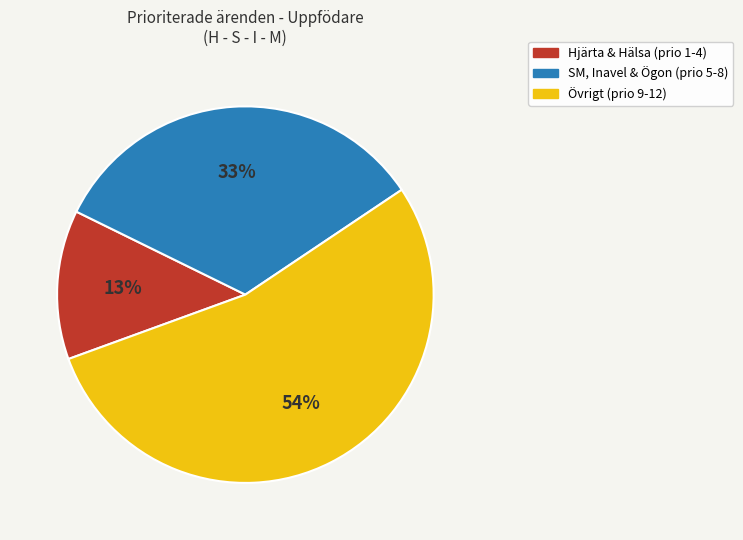

Is there any slice that represents more than half of the pie?

Yes